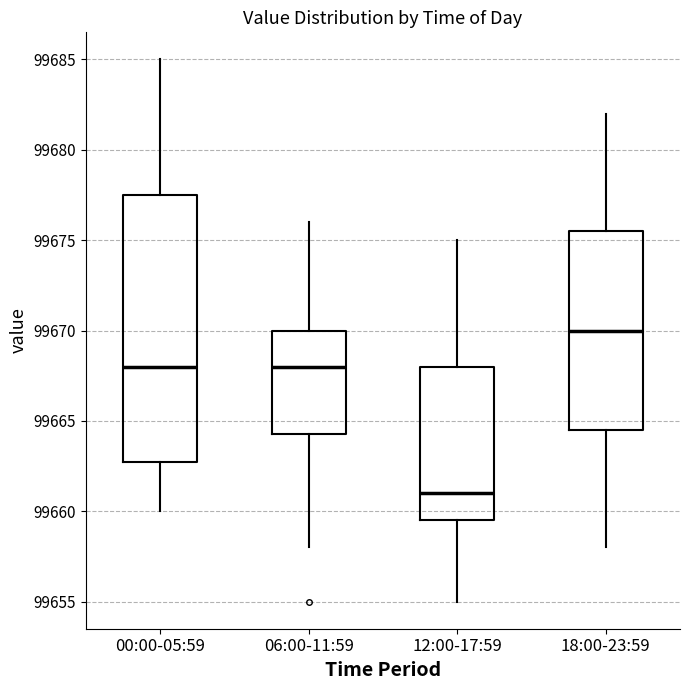

Where does the median line of the box for 00:00-05:59 sit on the y-axis? The values are not printed on the chart, so give them approximately, as read against the axis.

99668.0